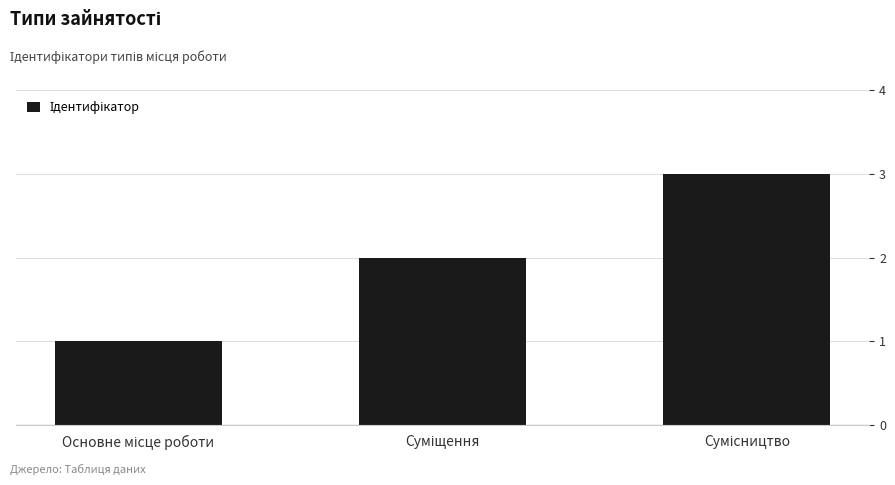

What is the greatest value displayed?

3